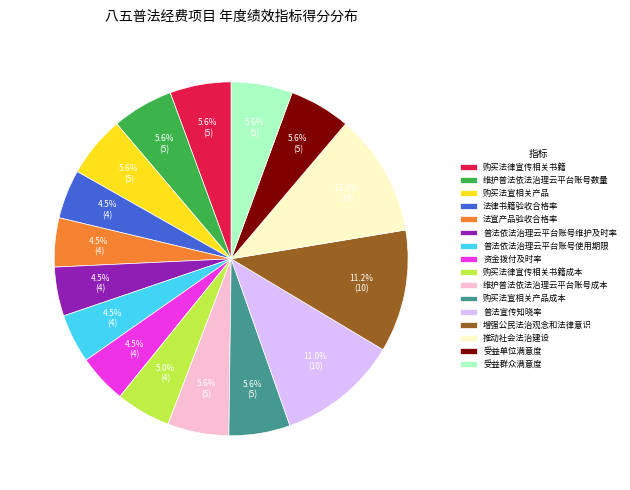

To the nearest percent, what is the average slice percentage?

6%